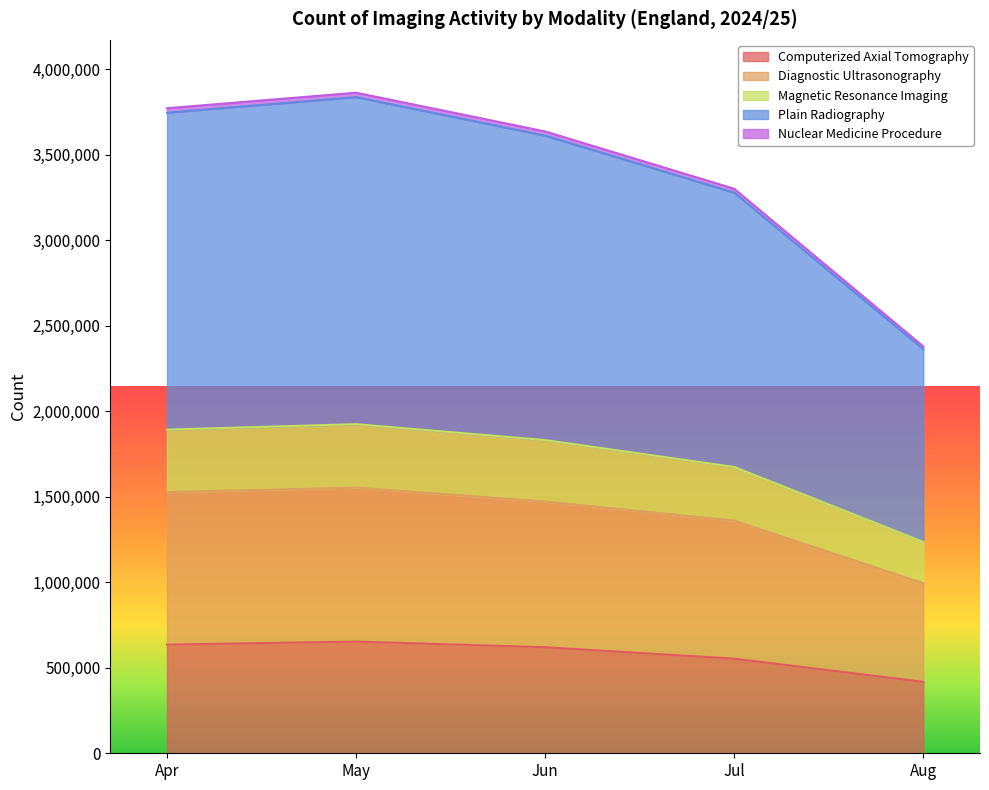

How many distinct data groups are displayed?

5